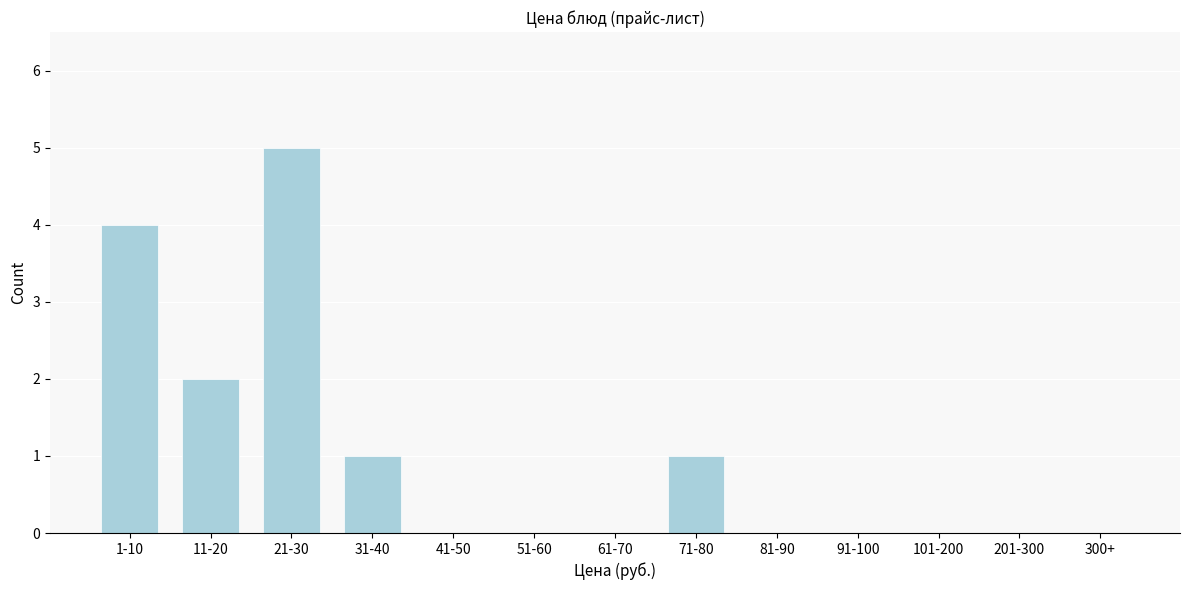

Reading left to right, transcribe all the data shown in this chart.

1-10=4	11-20=2	21-30=5	31-40=1	41-50=0	51-60=0	61-70=0	71-80=1	81-90=0	91-100=0	101-200=0	201-300=0	300+=0